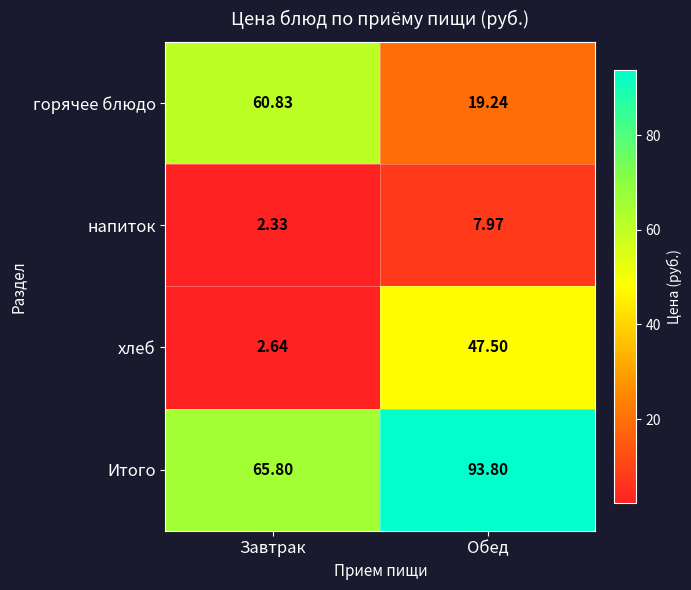

At which category is the sum across all series the highest?

Обед